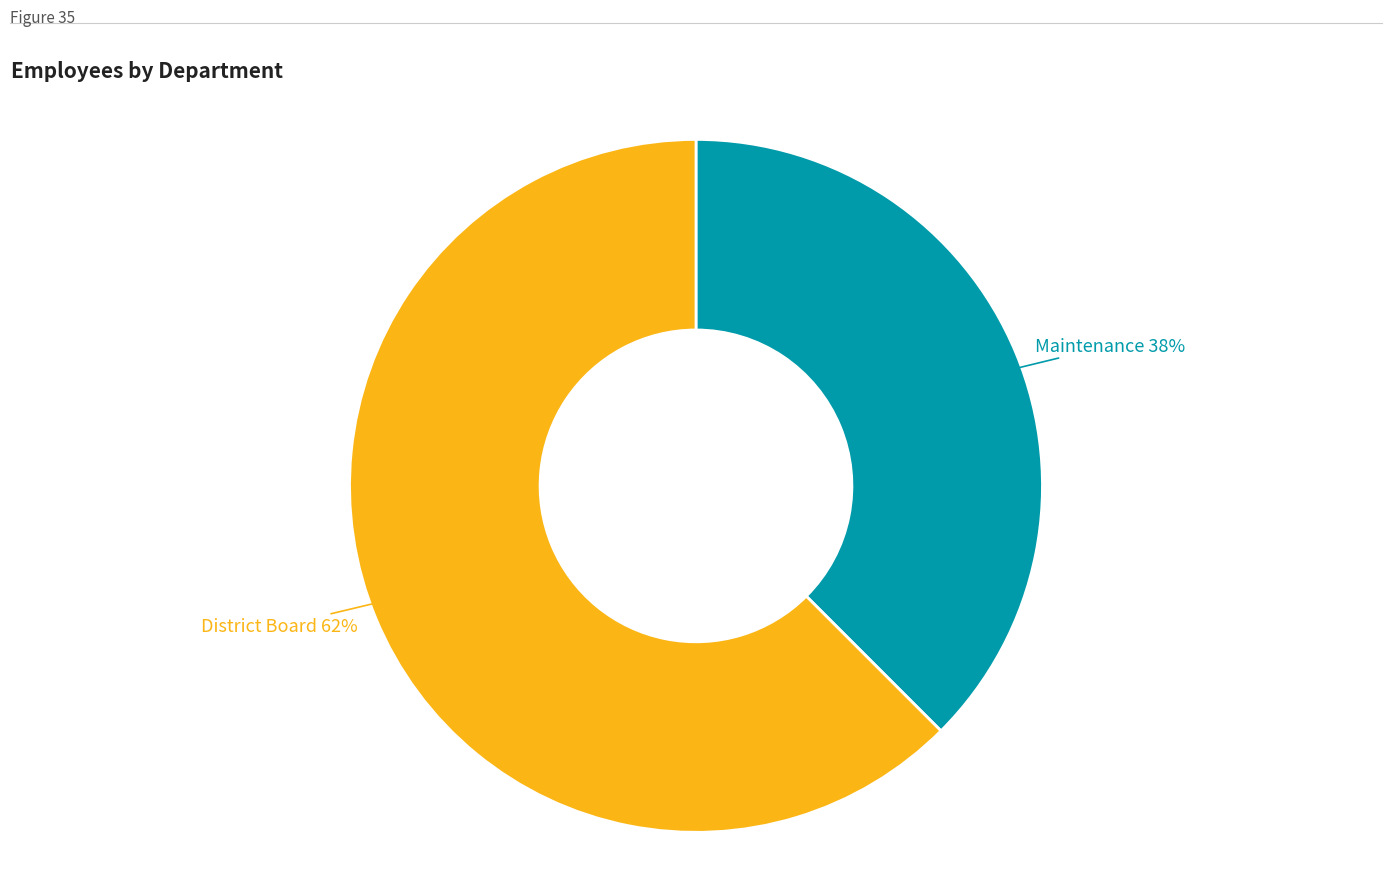

Does any single category account for the majority?

Yes